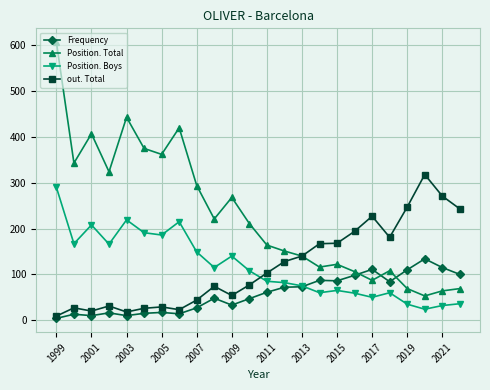

What are all the series names shown in the legend?

Frequency, Position. Total, Position. Boys, out. Total